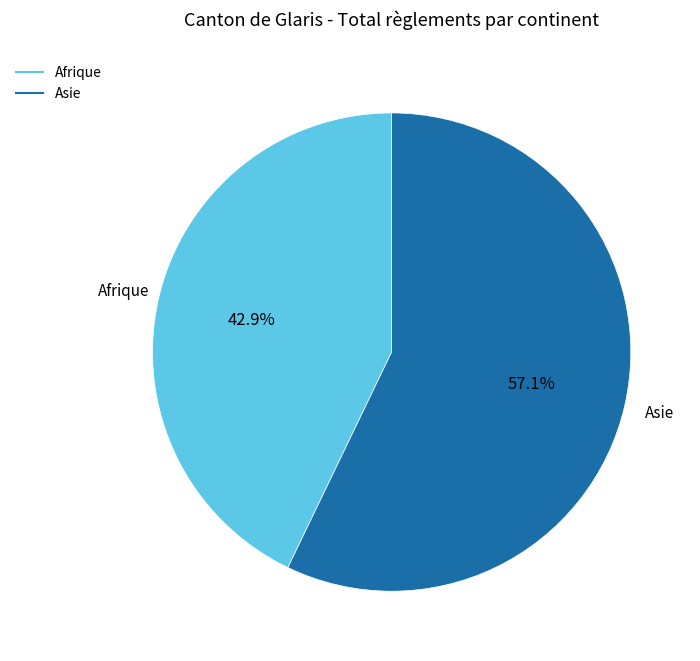

Is there a majority slice in this chart?

Yes